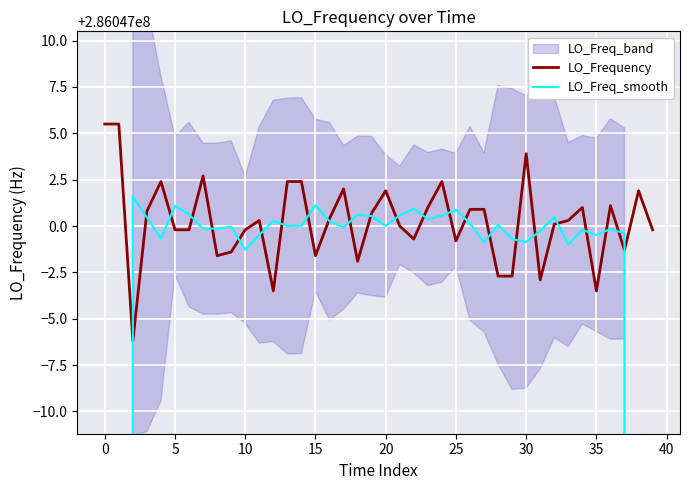

List the series in order of their overall mean, highest first.

LO_Frequency, LO_Freq_smooth